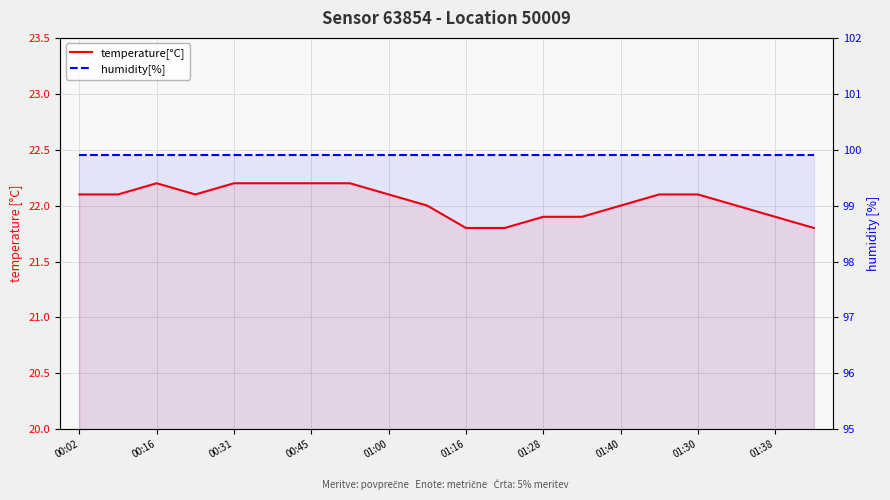

Which series has the largest total across all categories?

humidity[%]